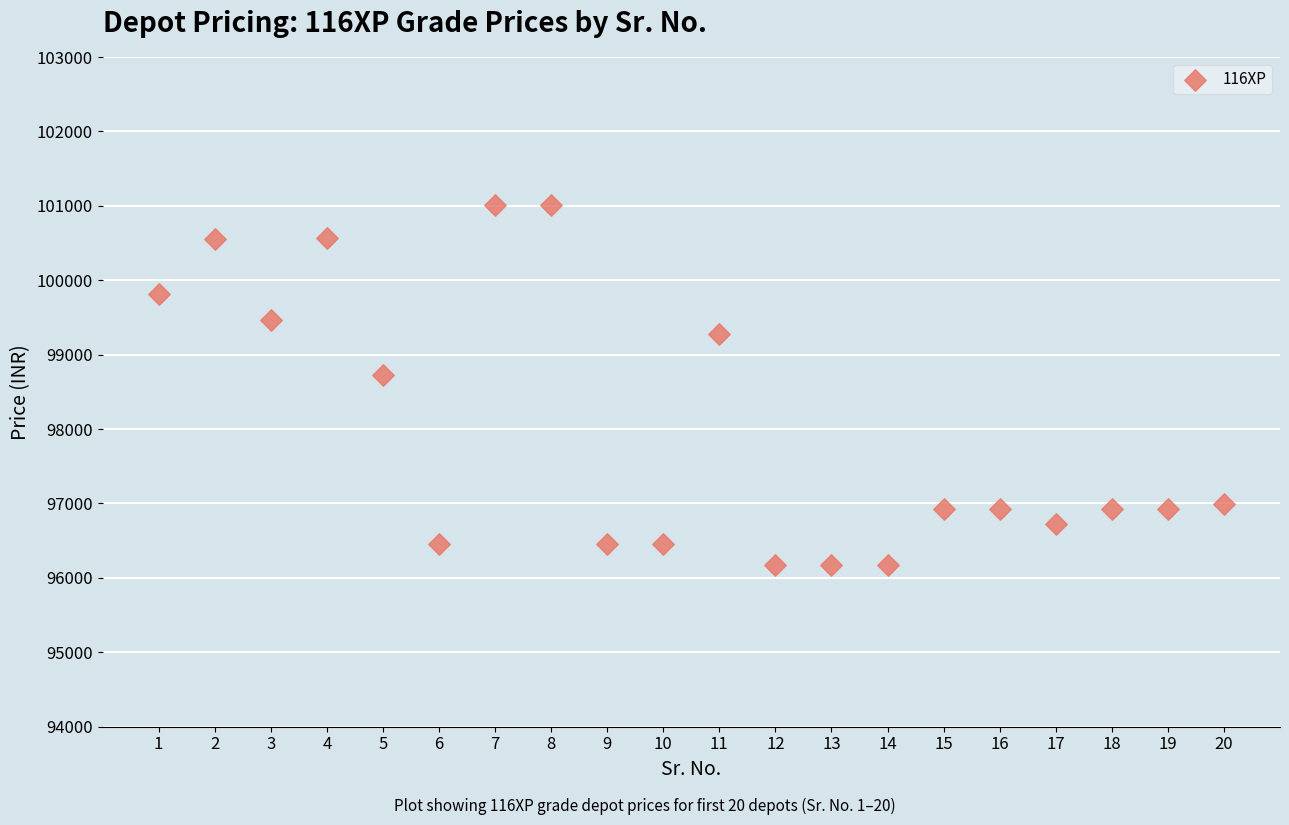

What Y value in the scatter plot is closest to 98595?

98720